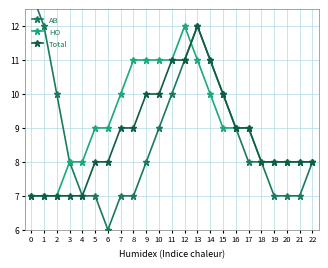

Which series has the widest spread of values?

AB